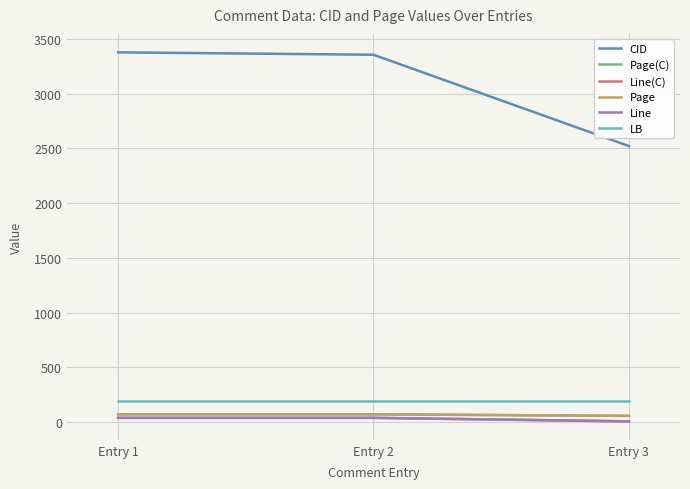

True or false: Line(C) has a value of 8.0 at Entry 3.

True